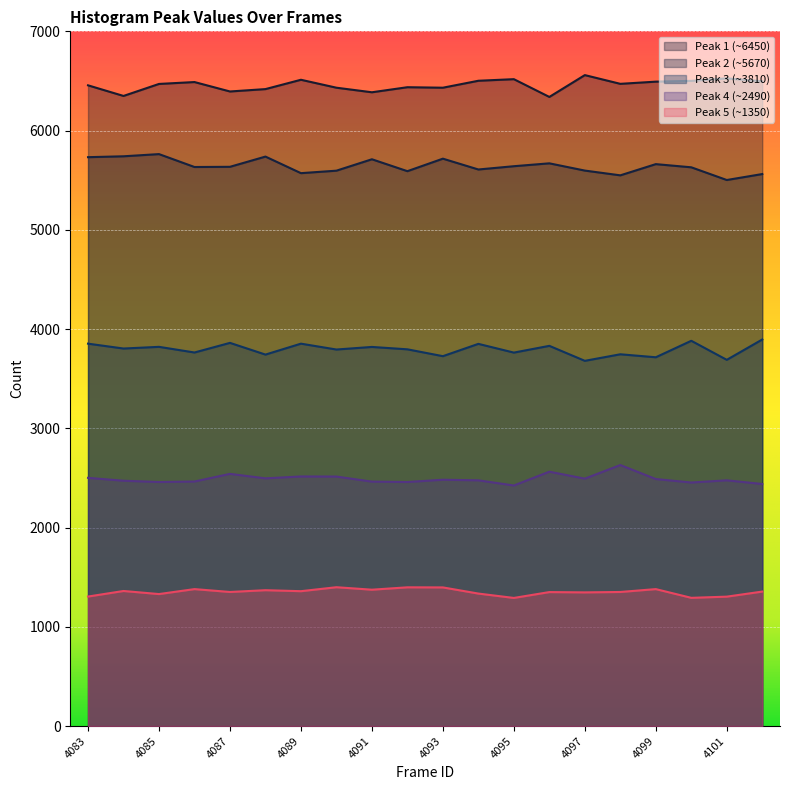

At which label does peak1 reach its minimum?

4096